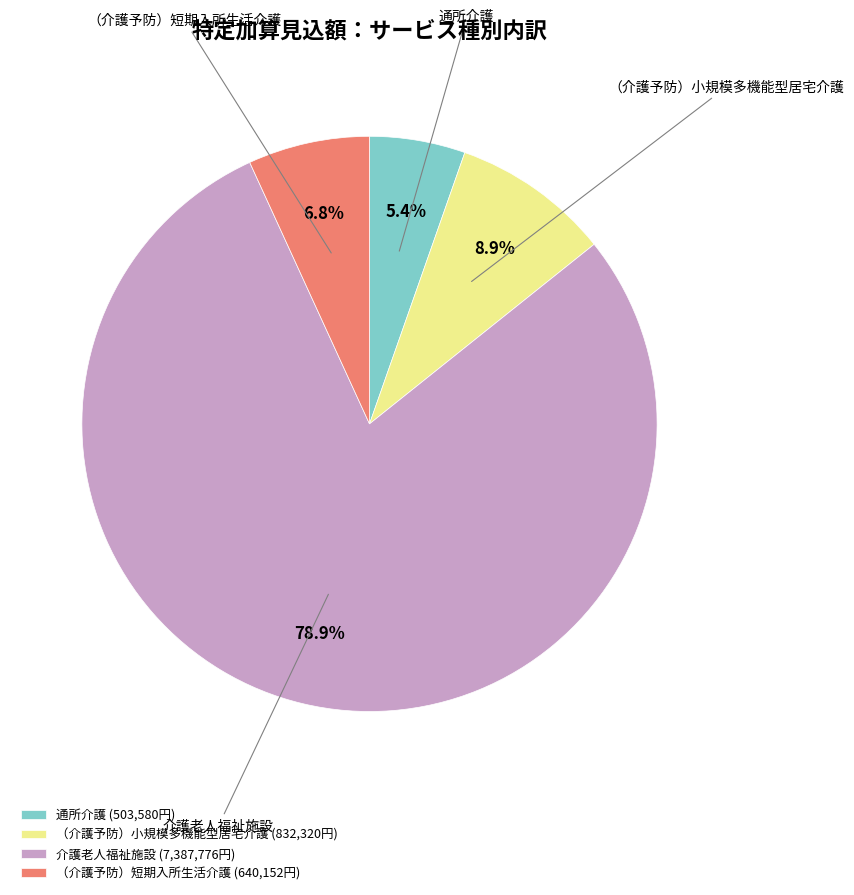

Is （介護予防）小規模多機能型居宅介護 the majority of the pie?

No